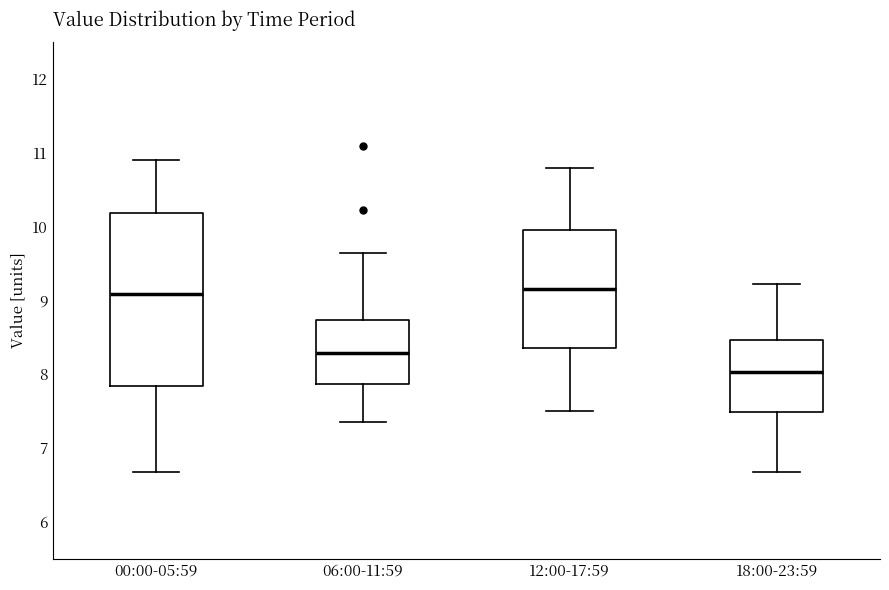

Where does the median line of the box for 18:00-23:59 sit on the y-axis? The values are not printed on the chart, so give them approximately, as read against the axis.

8.0